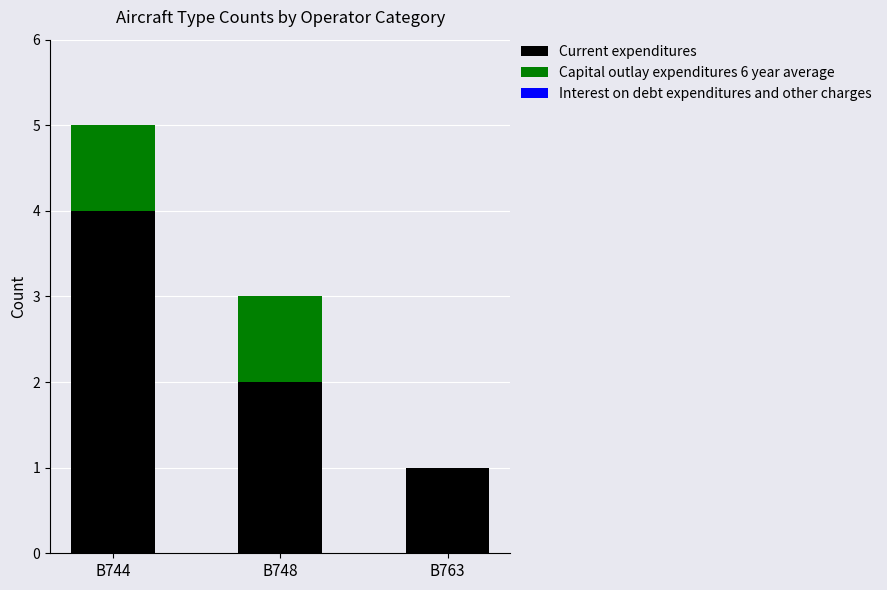

What is the sum of all Current expenditures values?

7